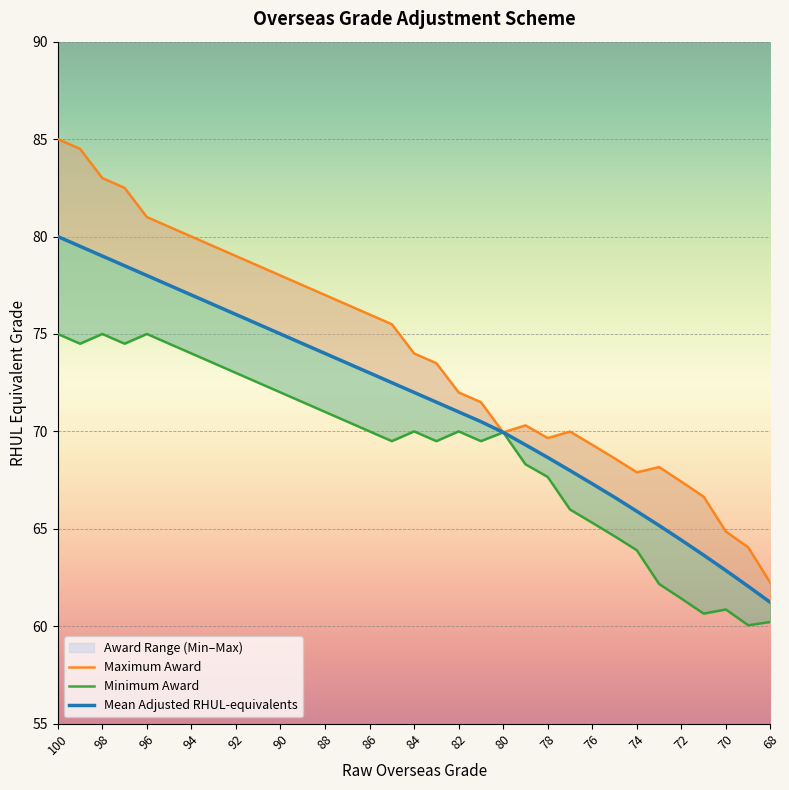

At which category does Minimum Award reach its first local peak?

98